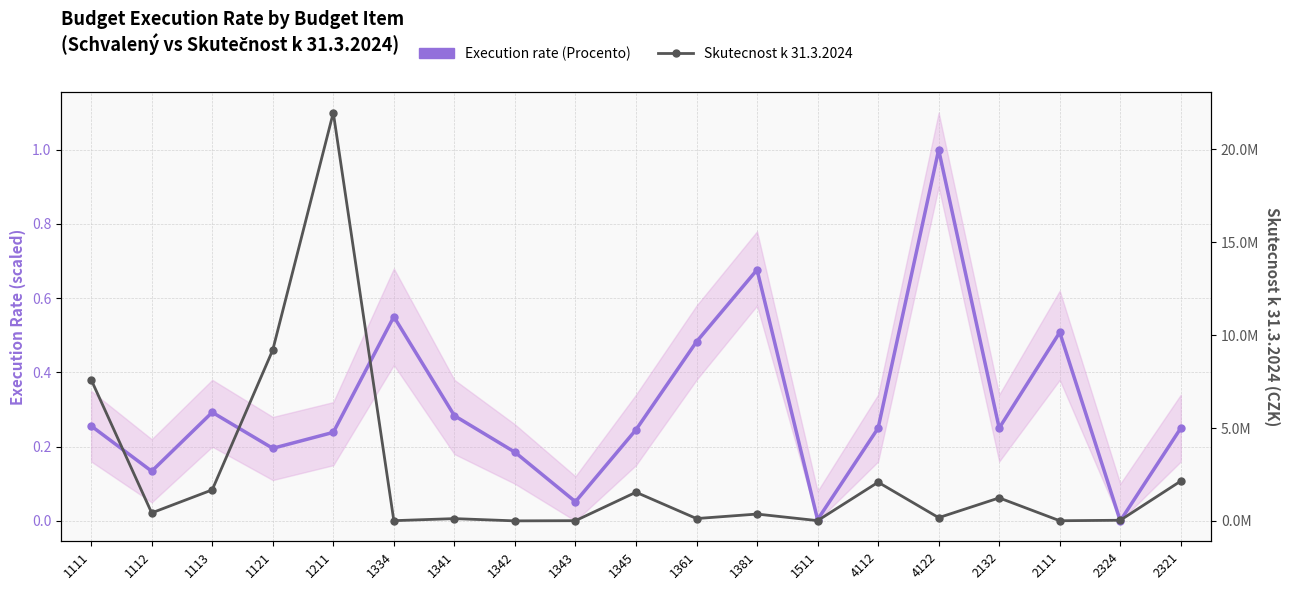

How many values in the Execution rate (Procento) series exceed 25000000?

8